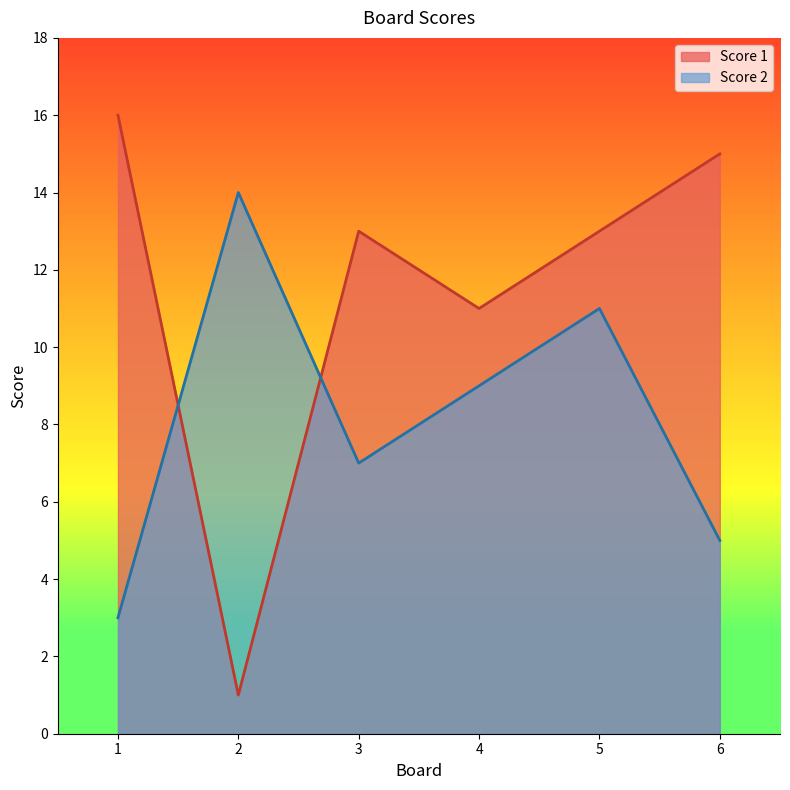

True or false: Score 1 has more than 0 points higher than both neighbors.

True